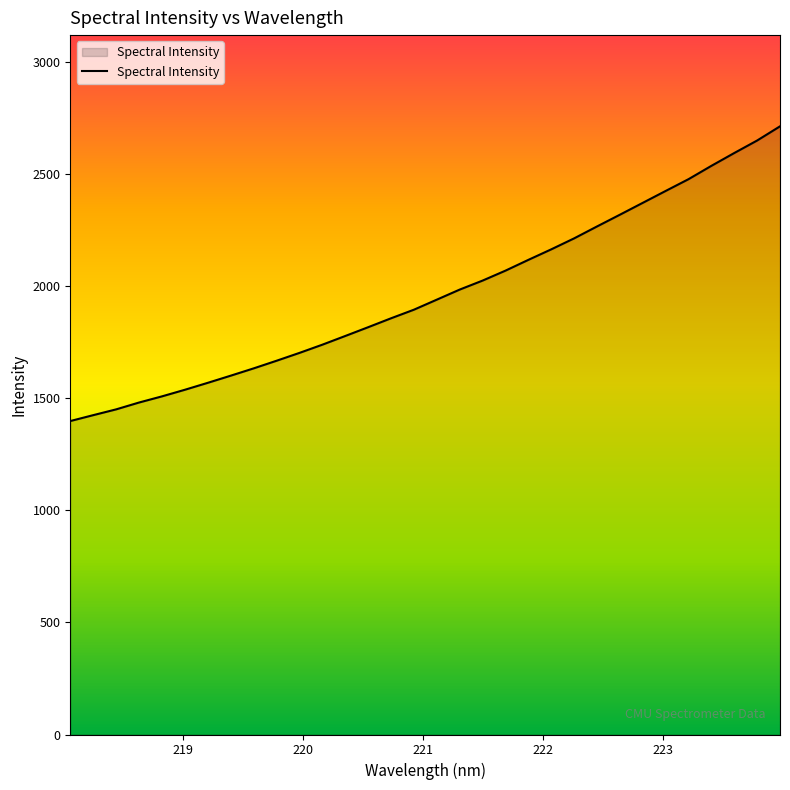

What is the difference between the maximum and minimum values?

1314.5